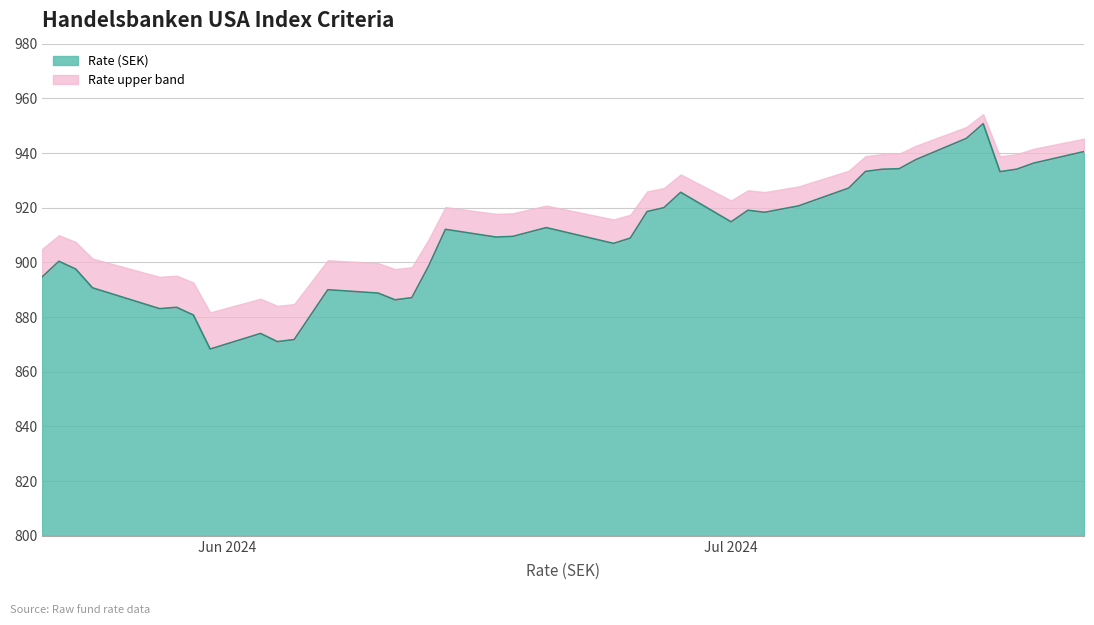

What is the highest value of the Rate (SEK) series?

150.7